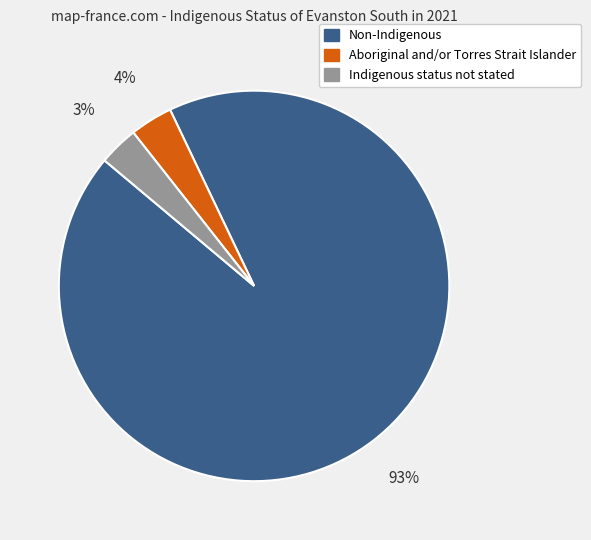

The Non-Indigenous slice represents 99% of the pie. True or false?

False